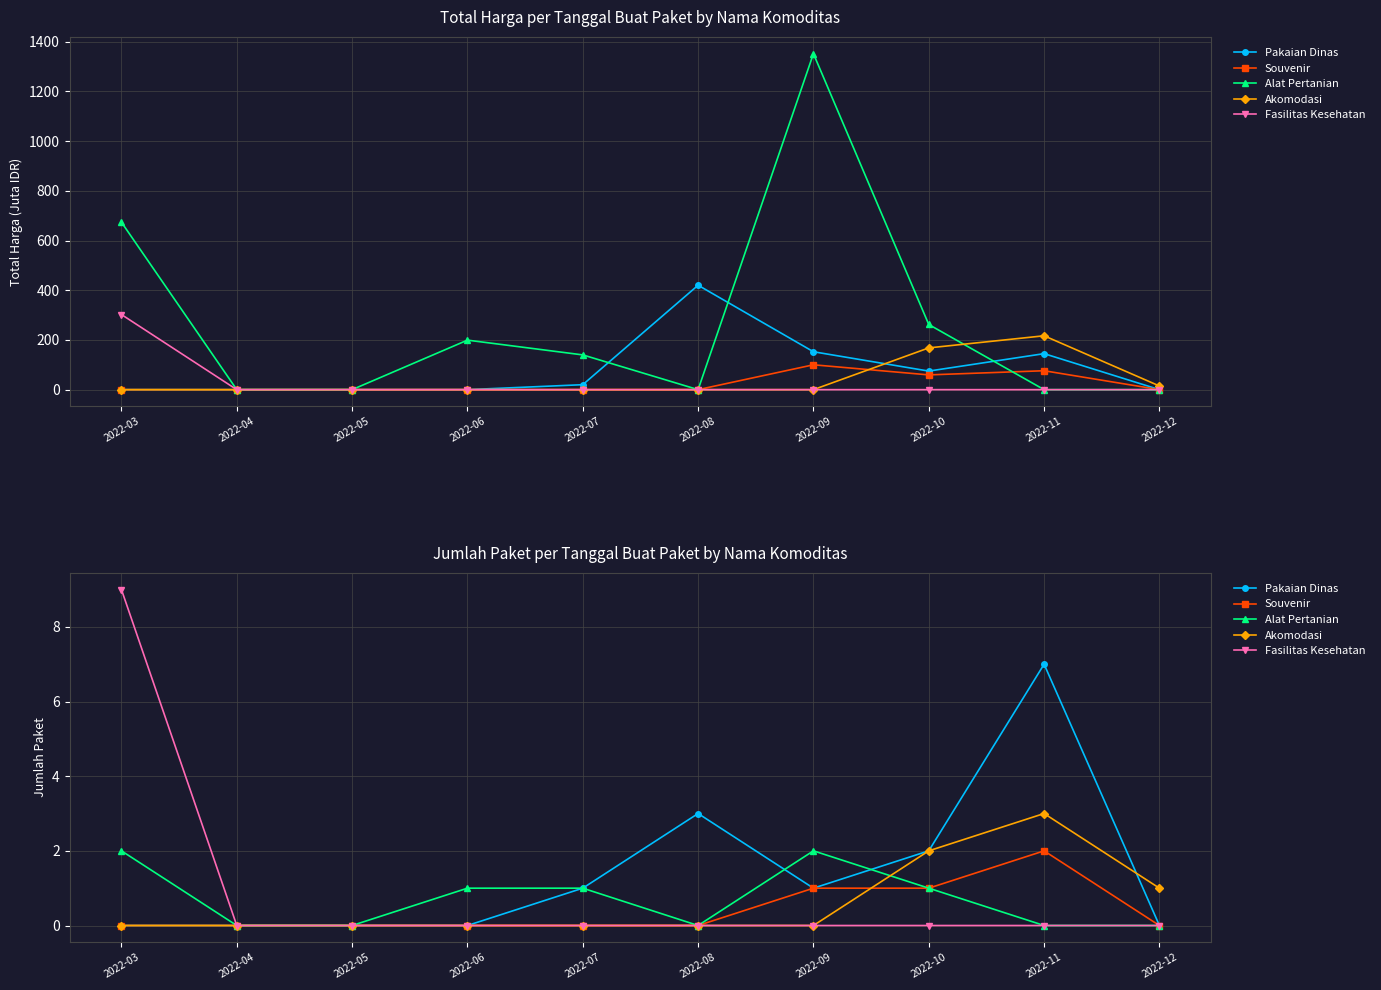

What is the difference between the Pakaian Dinas values at 2022-04 and 2022-10?

2